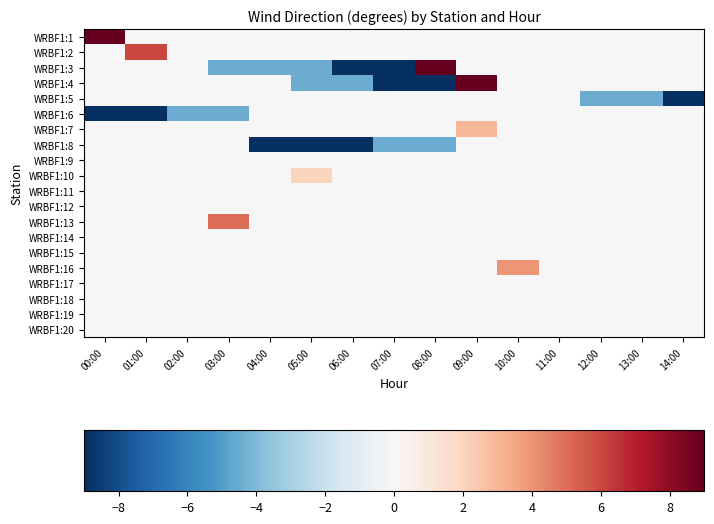

At which category is the sum across all series the highest?

09:00